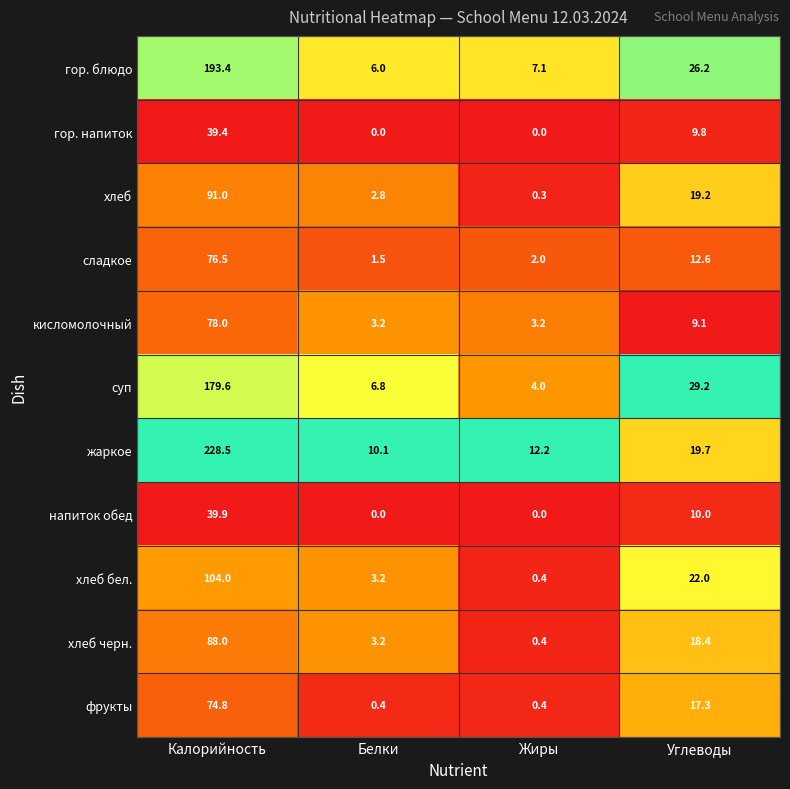

What is the difference between the напиток обед values at Калорийность and Белки?

39.9